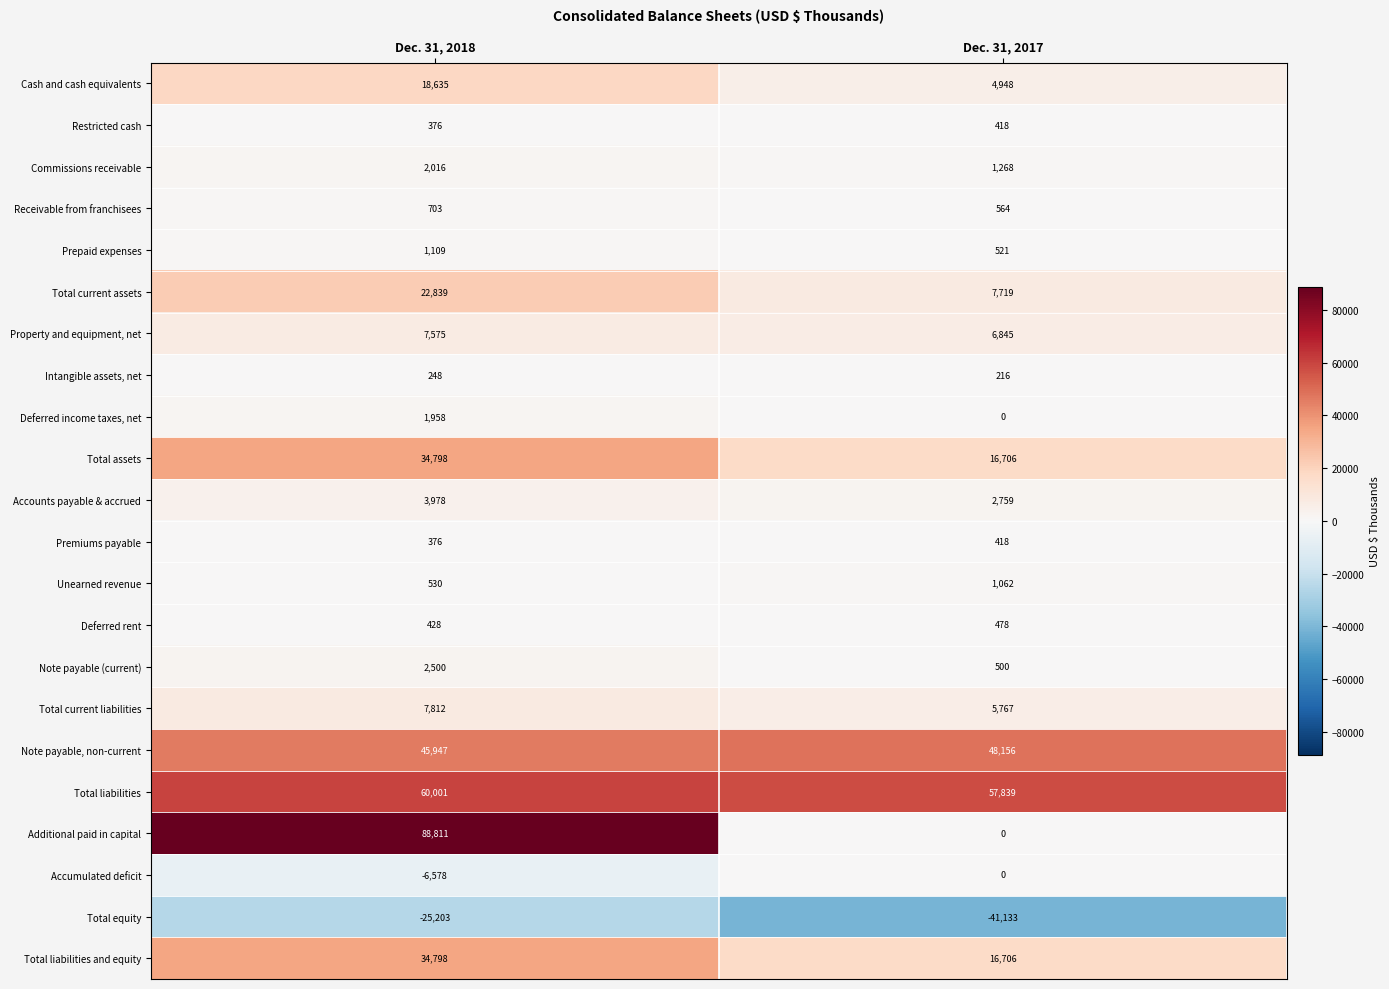

List the labels in order of Unearned revenue value, smallest first.

Dec. 31, 2018, Dec. 31, 2017